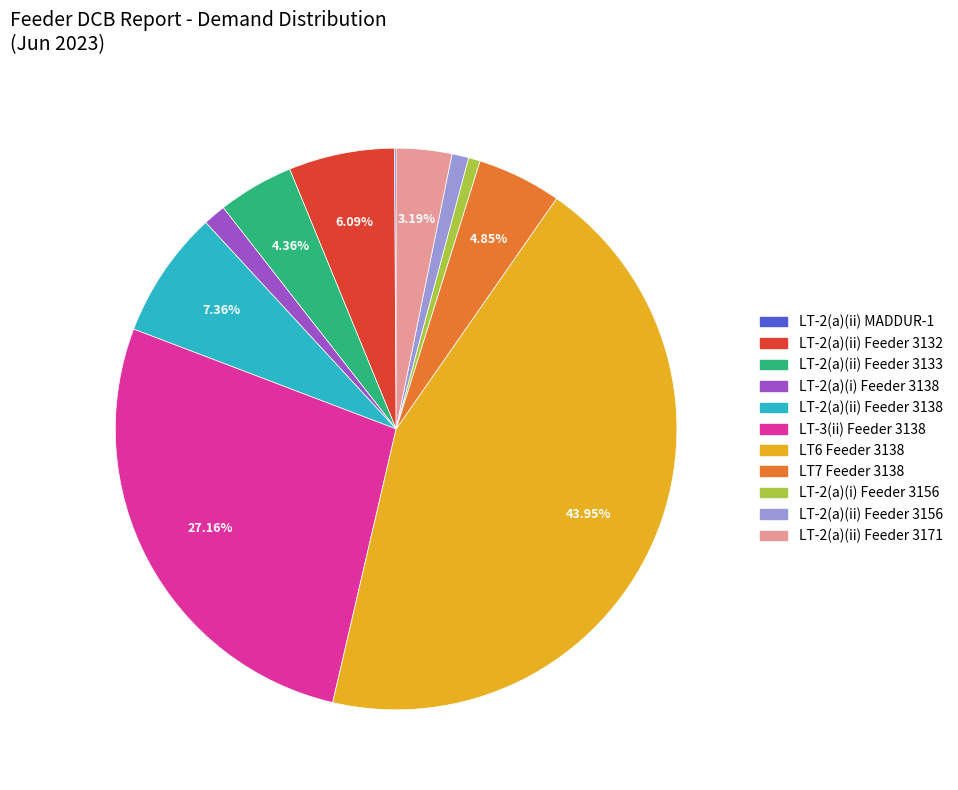

Is there a majority slice in this chart?

No